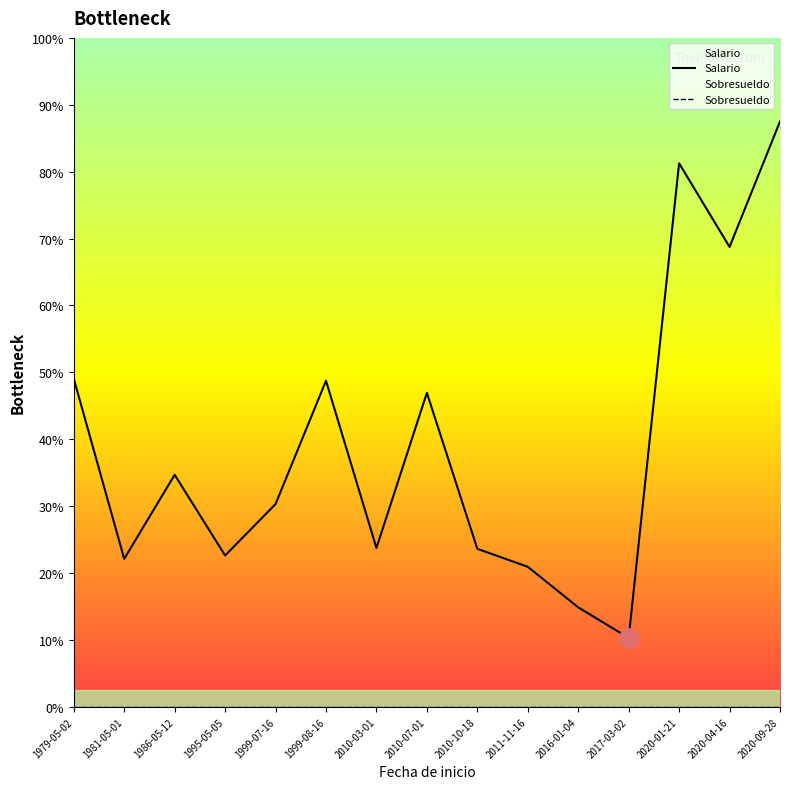

At which category is the sum across all series the highest?

2020-09-28